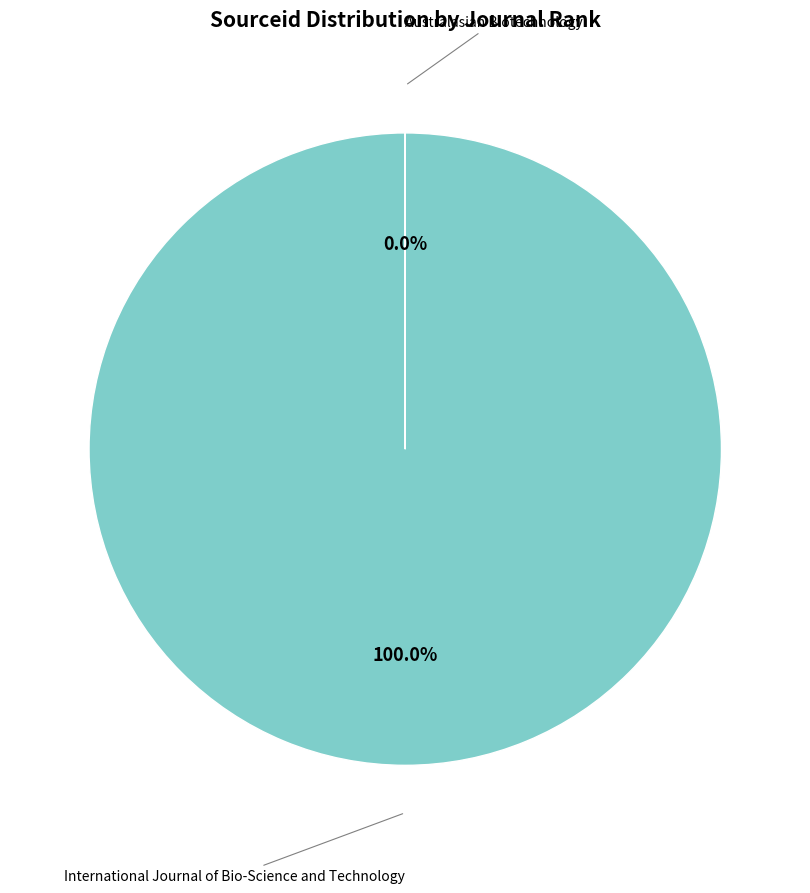

Which slice represents more than half of the pie?

International Journal of Bio-Science and Technology